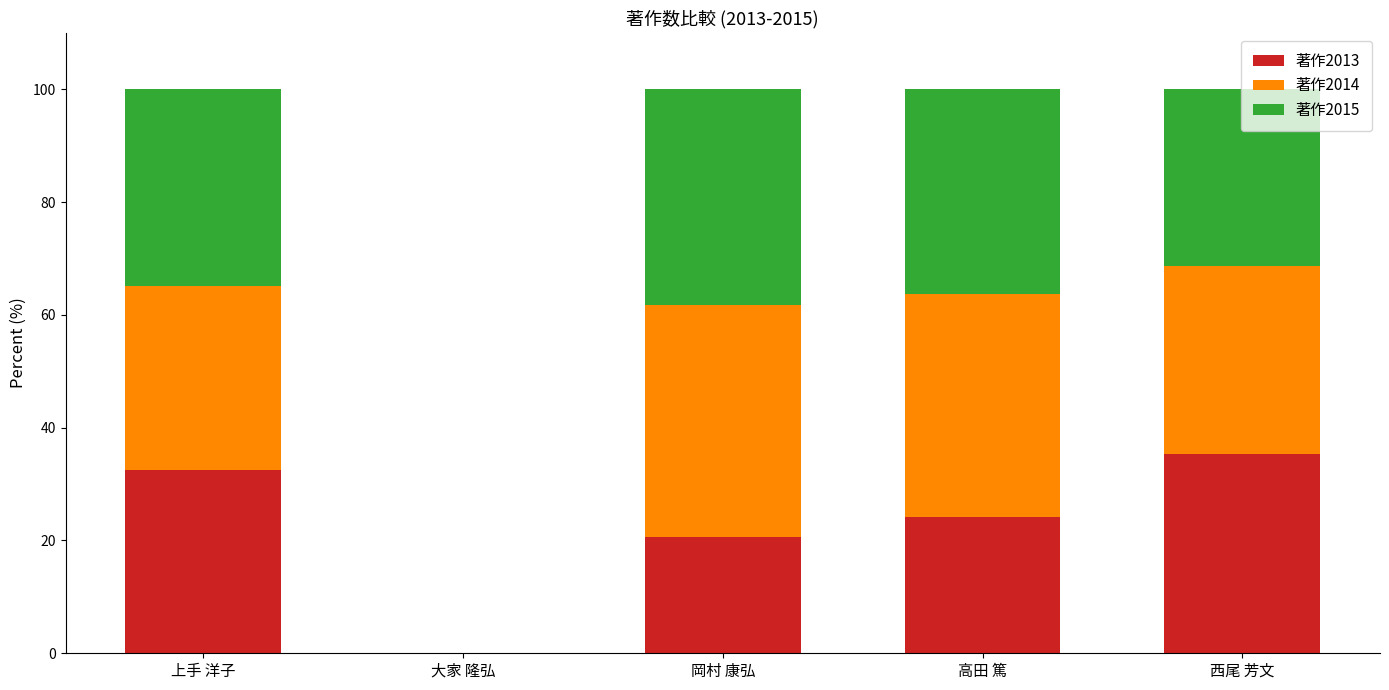

The 著作2013 series shows 24.2 at 高田 篤. True or false?

True